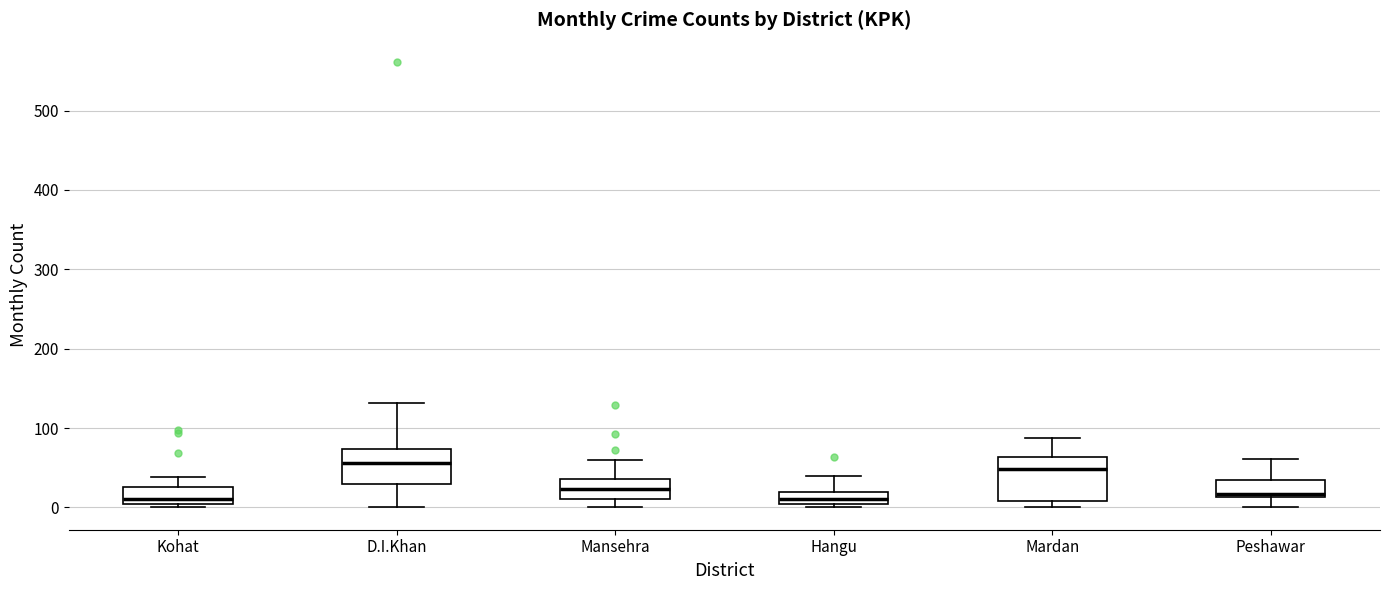

Where is the lower edge of the box for Hangu on the y-axis? The values are not printed on the chart, so give them approximately, as read against the axis.

0